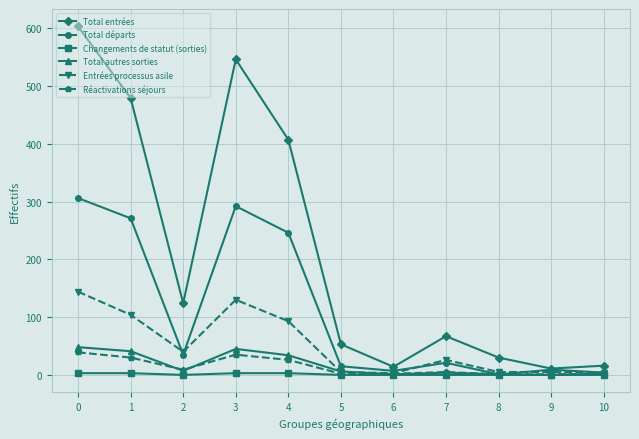

At 0, list the series in order from largest to smallest.

Total entrées, Total départs, Entrées processus asile, Total autres sorties, Réactivations séjours, Changements de statut (sorties)